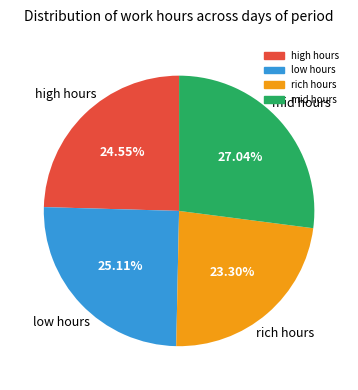

Is there any slice that represents more than half of the pie?

No